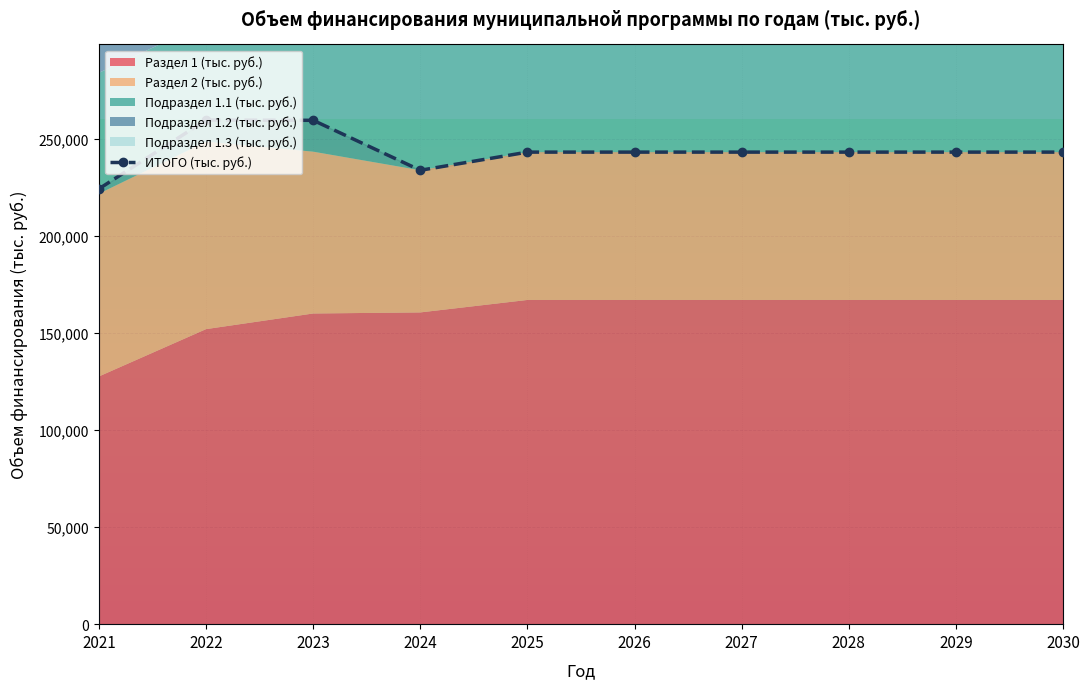

Between 2029 and 2030, which is larger?

2029